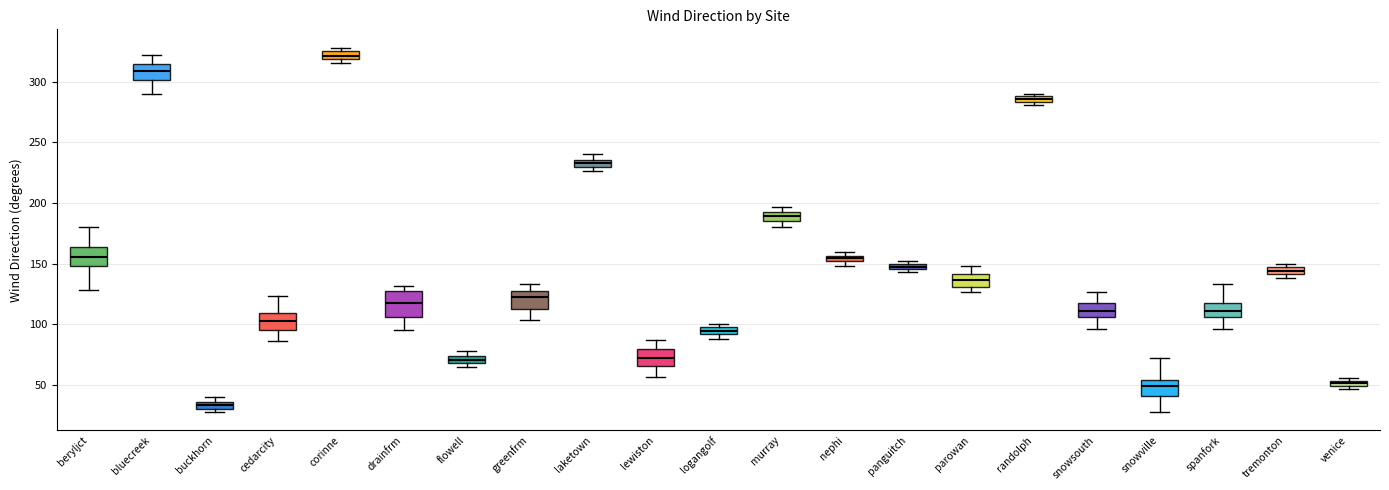

Which box's median line is the lowest?

buckhorn